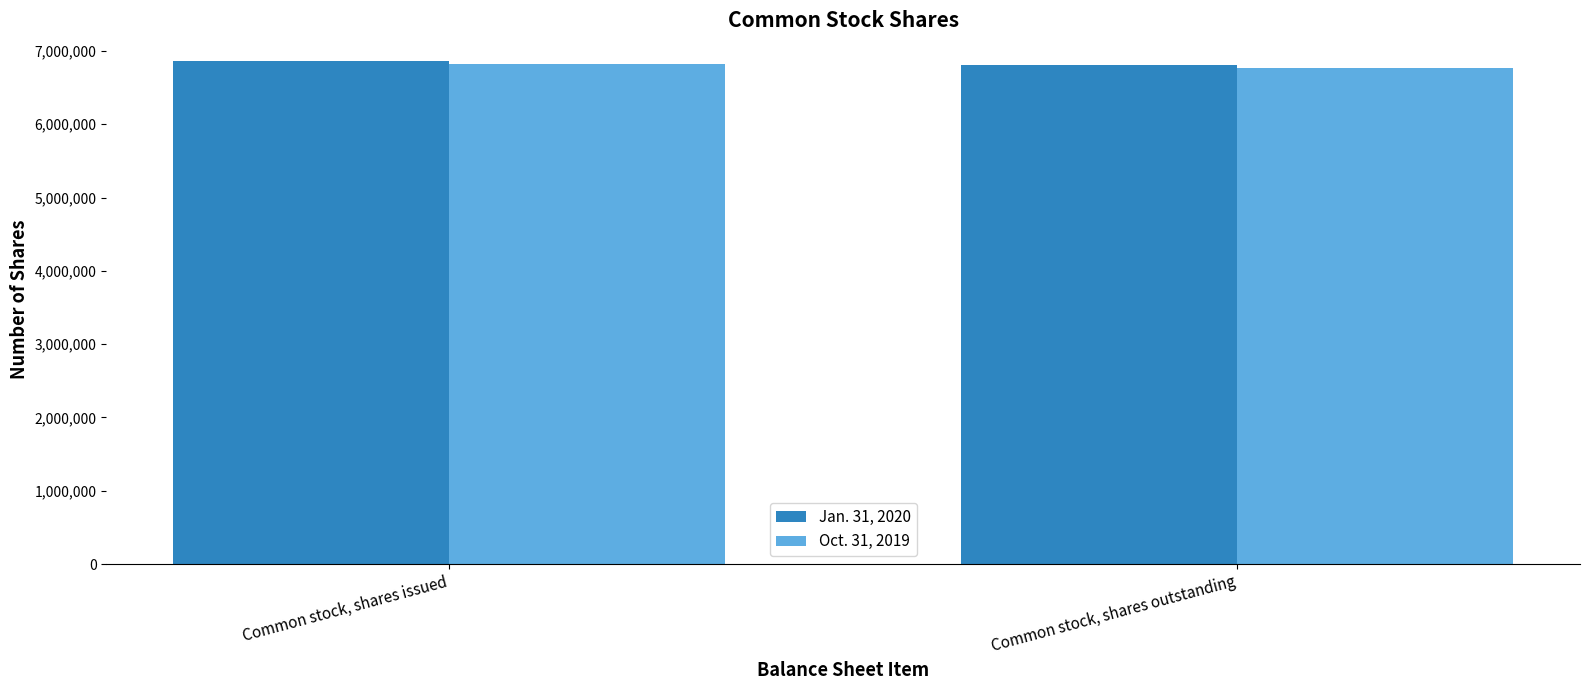

Is it true that Jan. 31, 2020 equals 1924655 at Common stock, shares outstanding?

False